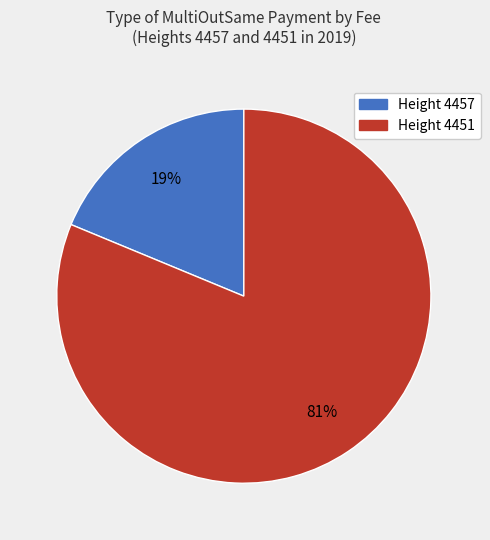

To the nearest percent, what is the difference between the largest and smallest slice percentages?

62%